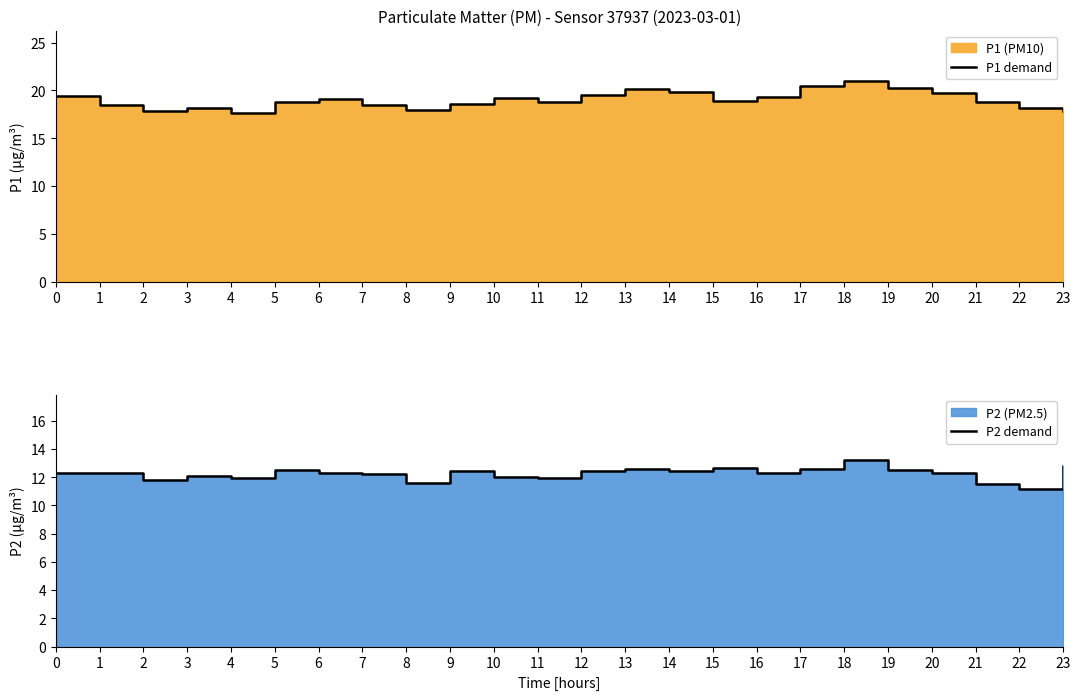

Which series has the largest total across all categories?

P1 demand